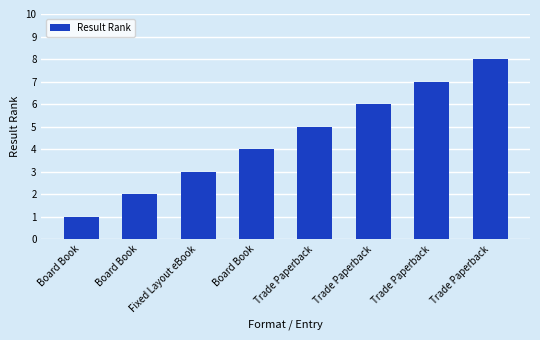

What is the smallest value displayed?

1